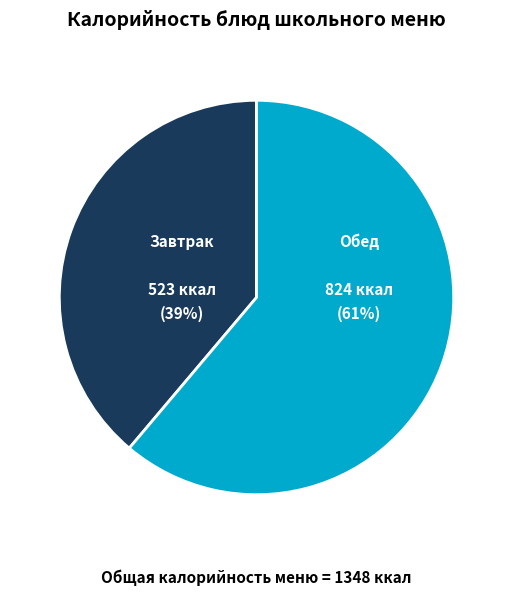

To the nearest percent, what is the difference between the largest and smallest slice percentages?

22%